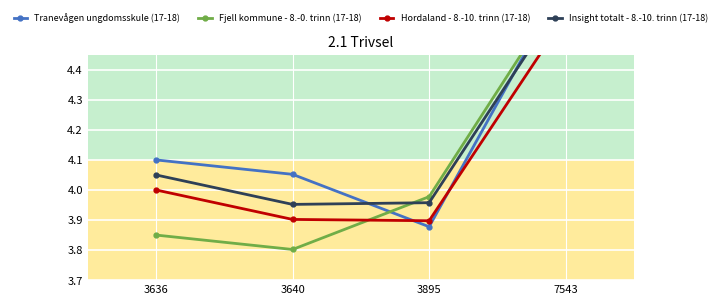

What is the sum of the Insight totalt - 8.-10. trinn (17-18) values at 7543 and 3636?

8.7